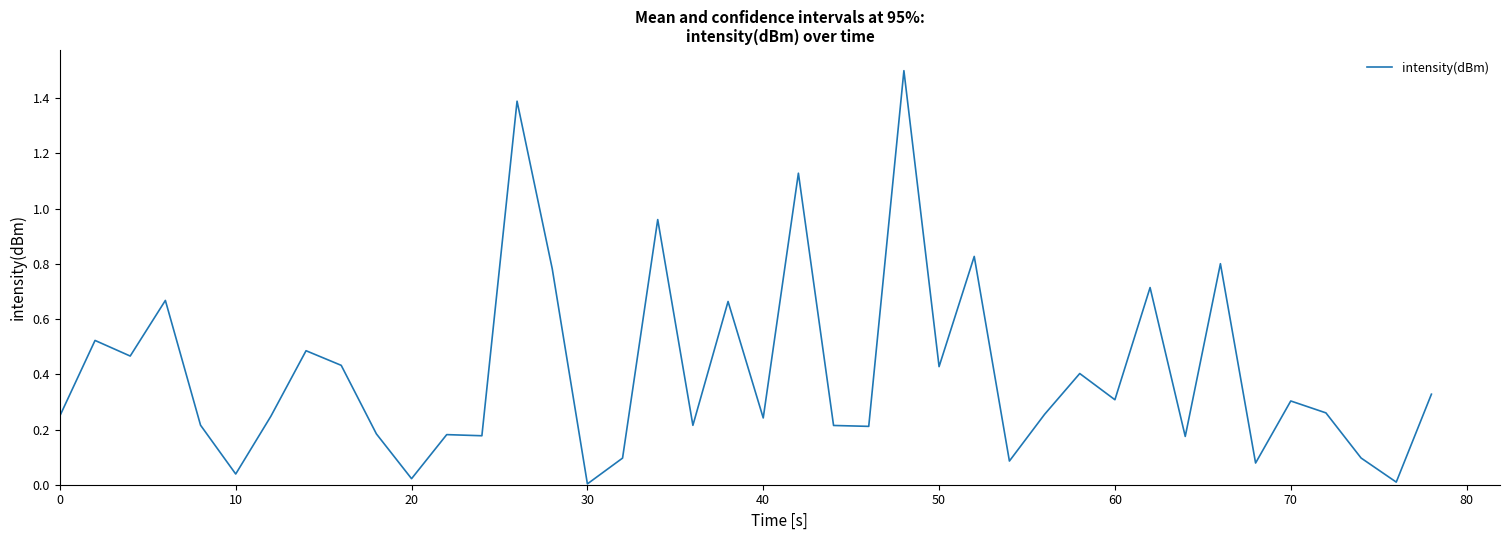

Does the chart display data point markers on the line(s)?

No